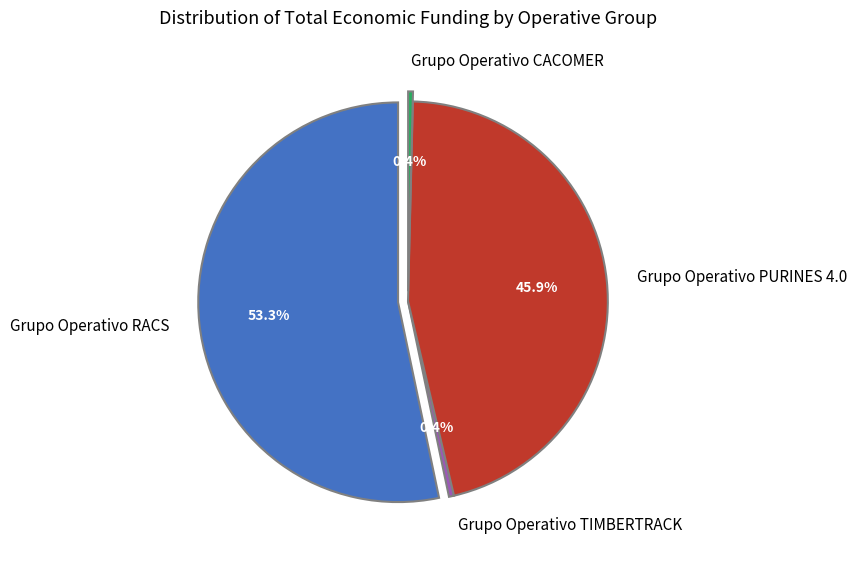

Which slice is the smallest?

Grupo Operativo CACOMER